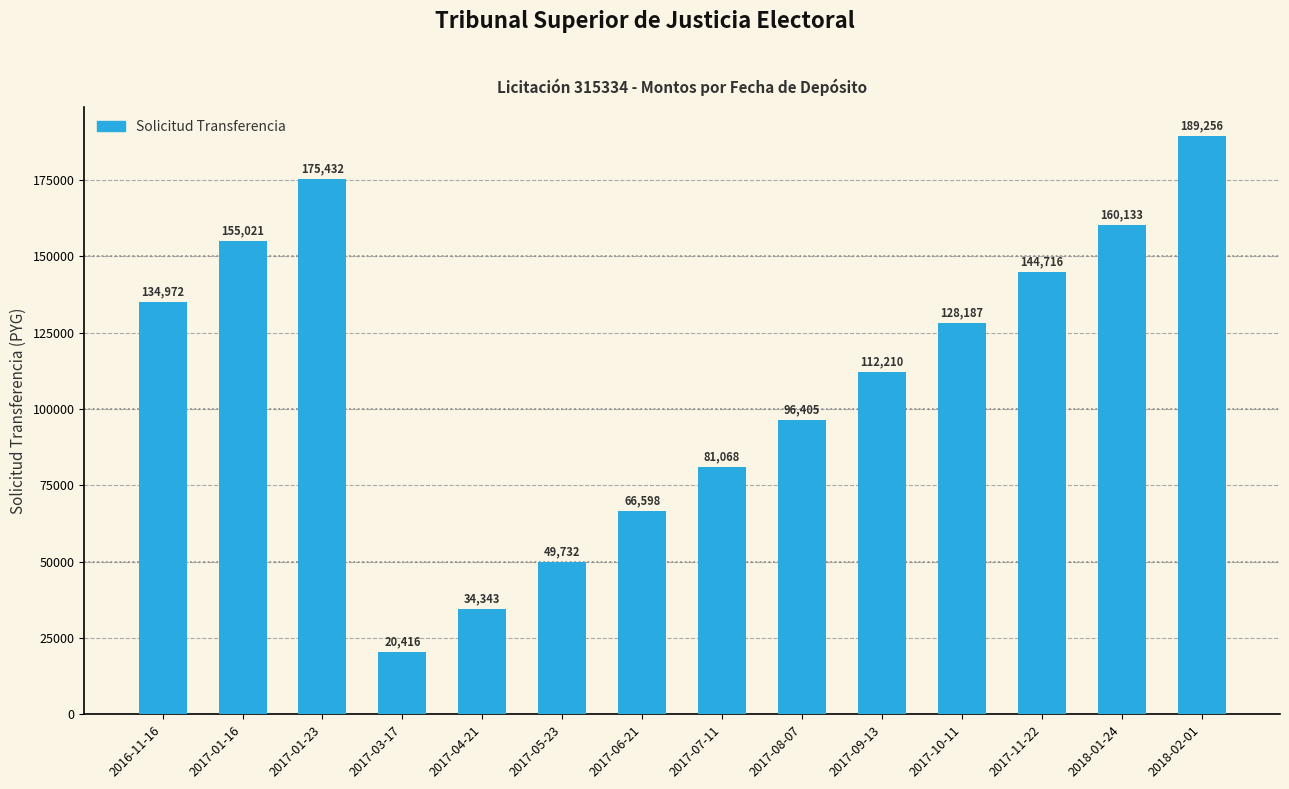

What is the sum of all values?

1548489